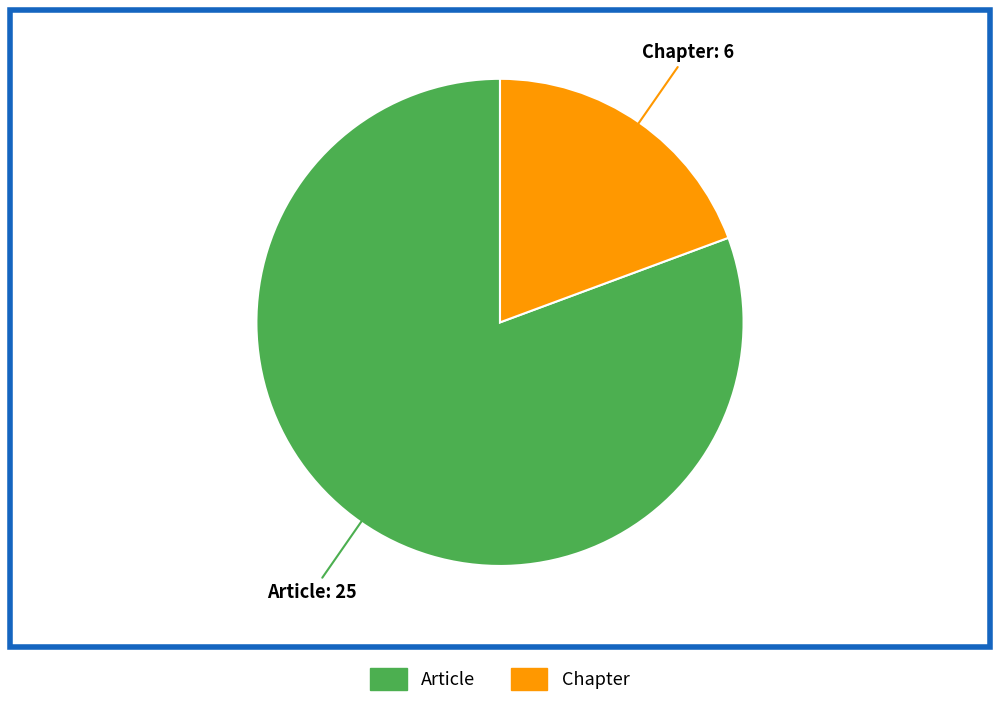

Combined, do Article and Chapter account for over 50%?

Yes